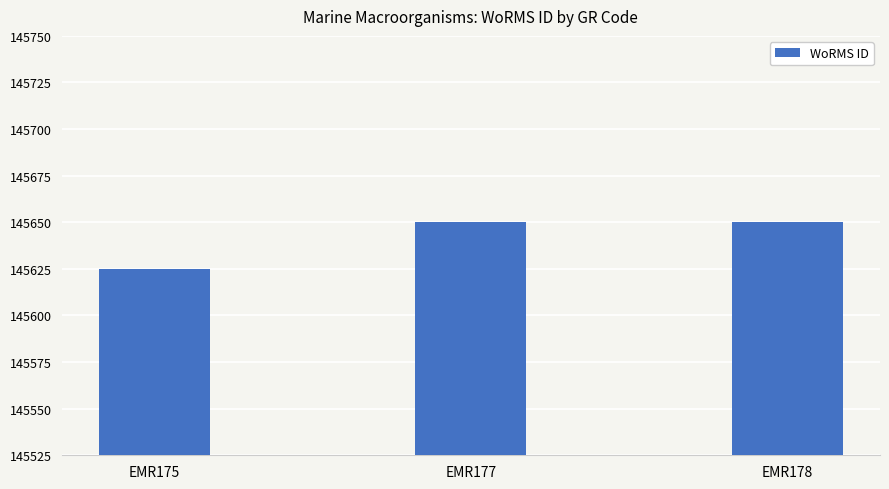

What is the ratio of the value at EMR178 to the value at EMR177?

1.0